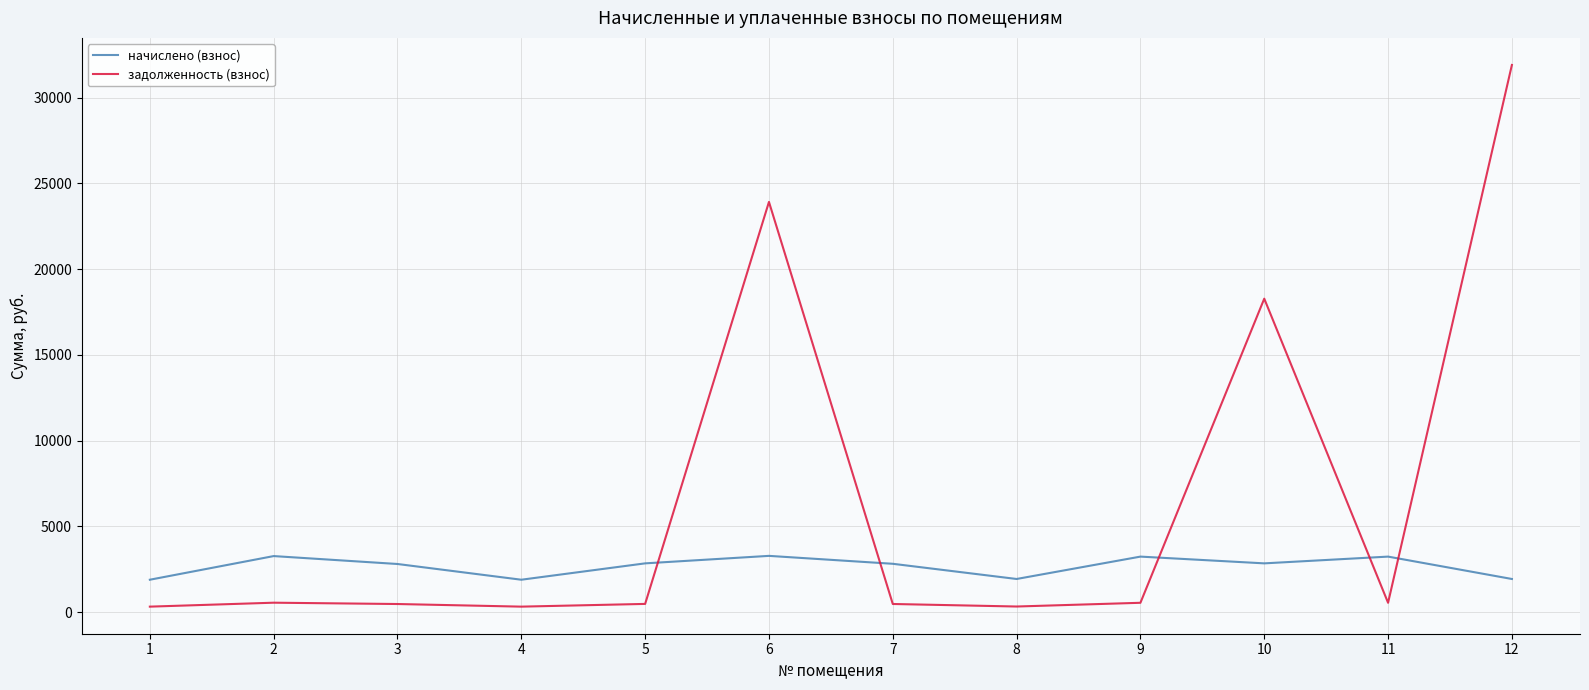

What is the difference between the maximum and minimum values in the начислено (взнос) series?

1391.2